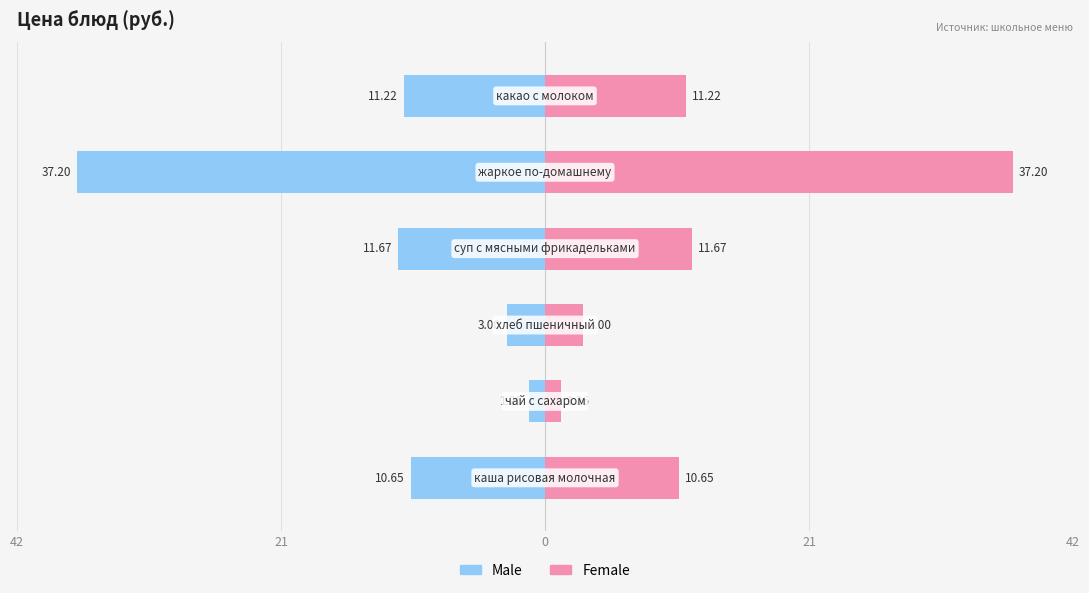

Which series has the largest range (max minus min)?

Male